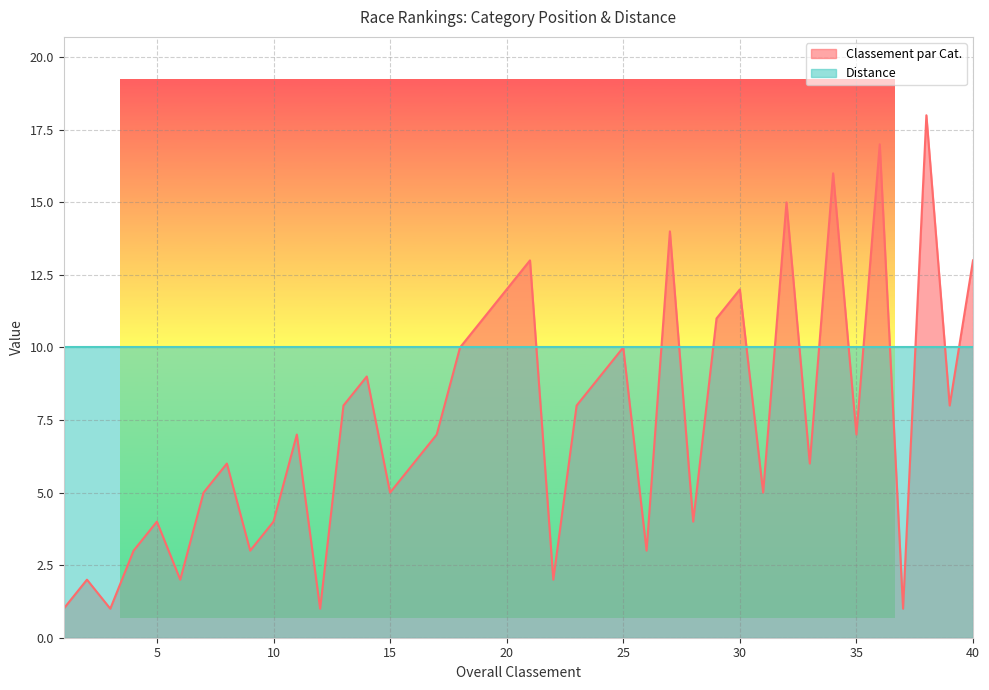

Is it true that the value at 7 is 5?

True